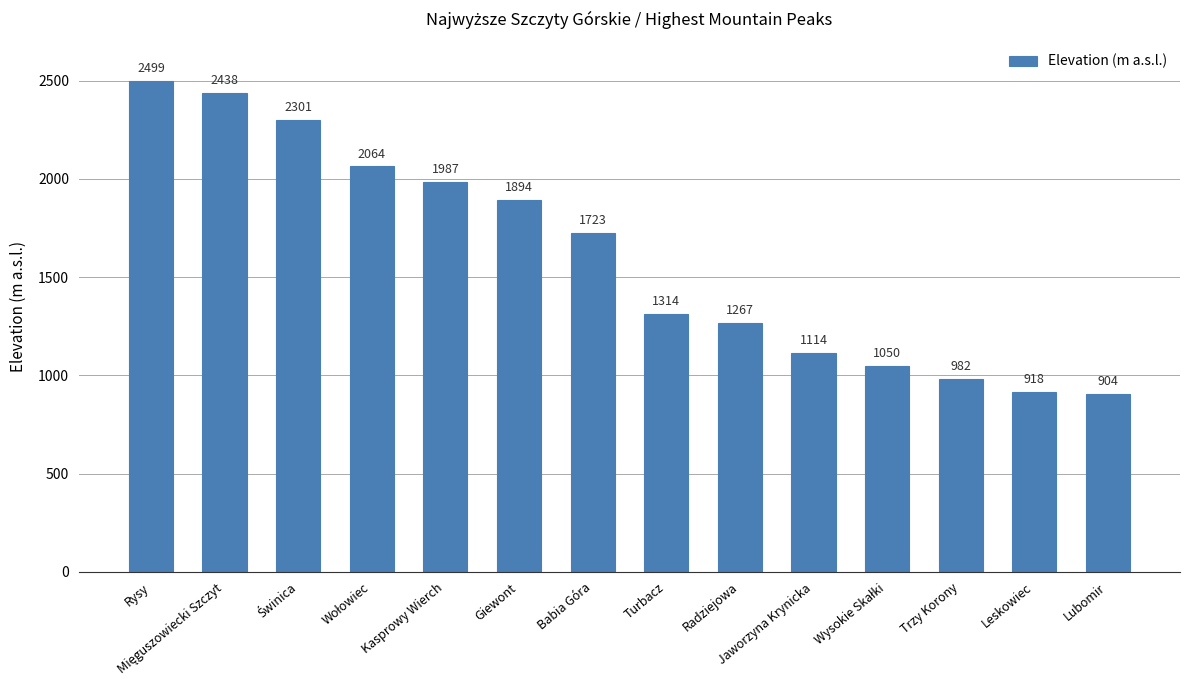

How many data points does each series have?

14